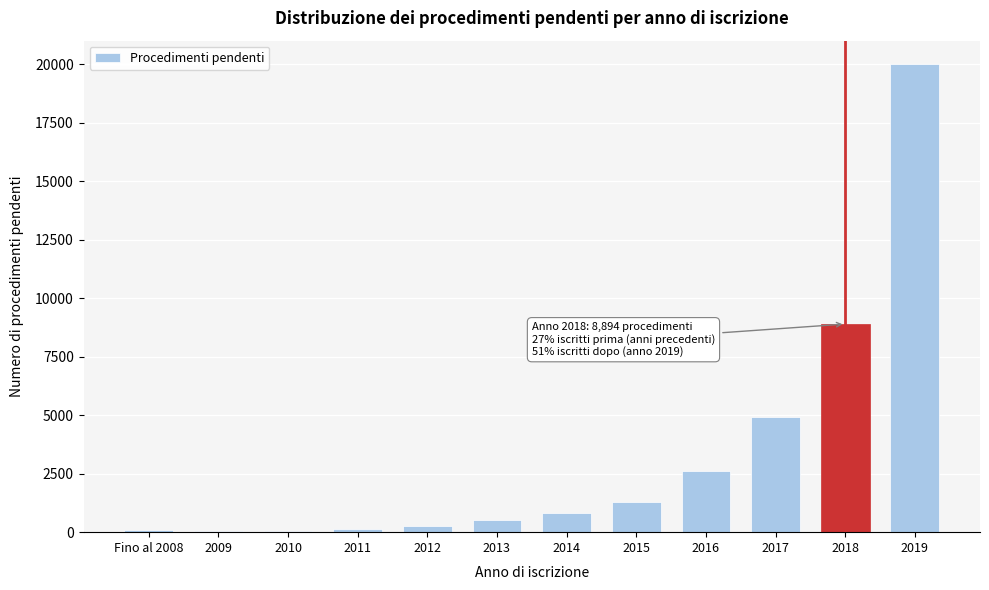

At which category does the chart reach its peak across all series?

2019